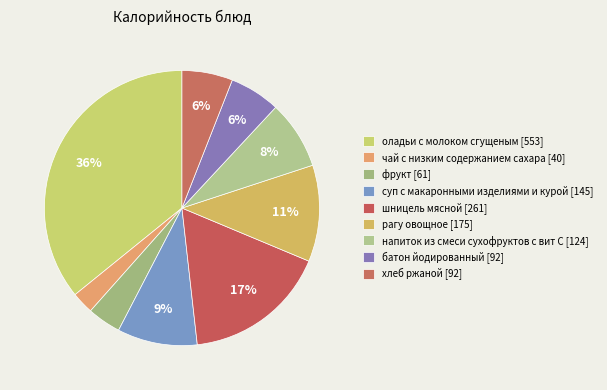

Rank the categories by value from lowest to highest.

чай с низким содержанием сахара, фрукт, батон йодированный, хлеб ржаной, напиток из смеси сухофруктов с вит С, суп с макаронными изделиями и курой, рагу овощное, шницель мясной, оладьи с молоком сгущеным